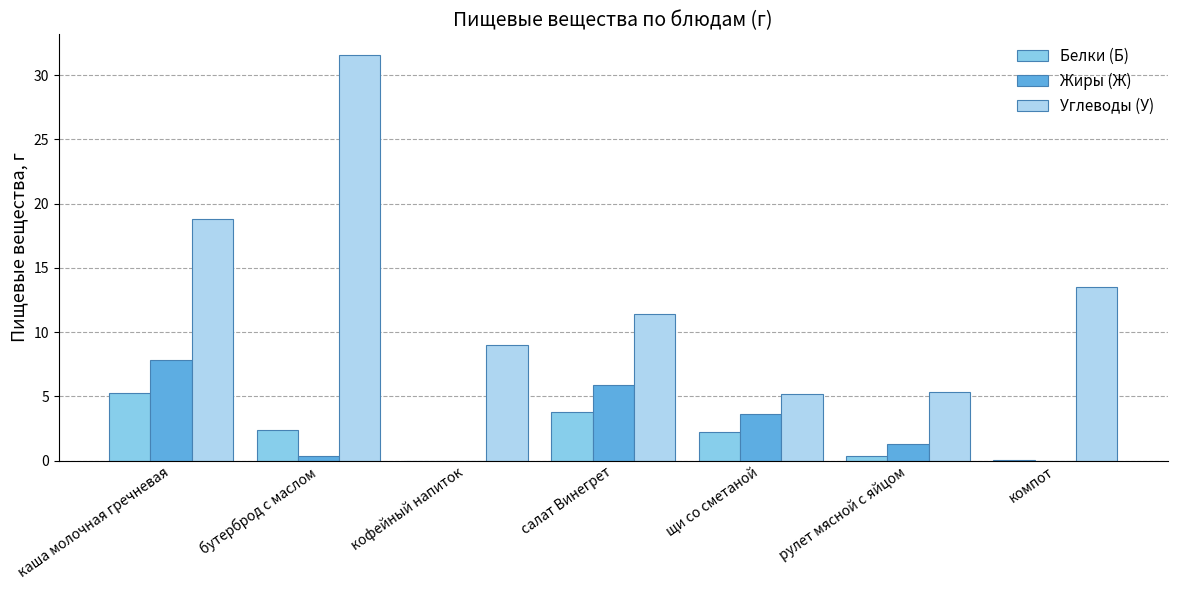

Read the Углеводы (У) value at салат Винегрет.

11.4